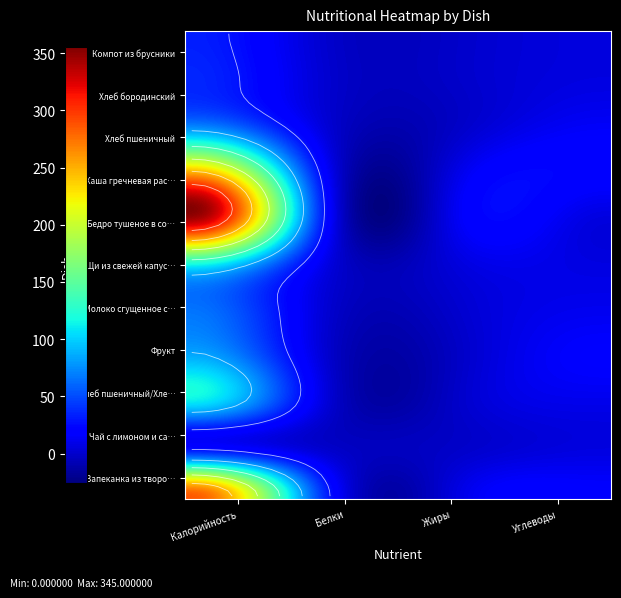

Is it true that Молоко сгущенное с сахаром equals 1 at Жиры?

False